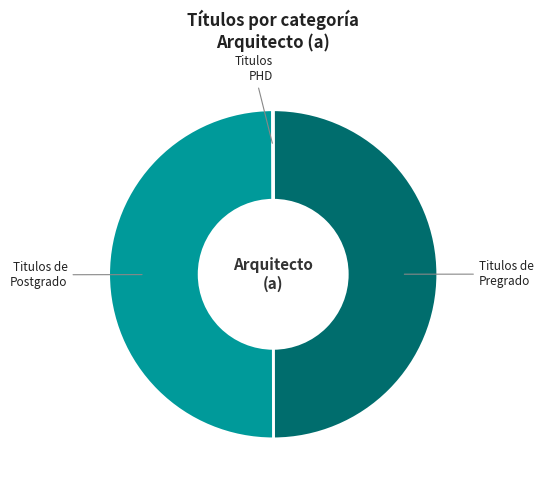

Do Titulos de Postgrado and Titulos de Pregrado together represent more than half of the pie?

Yes